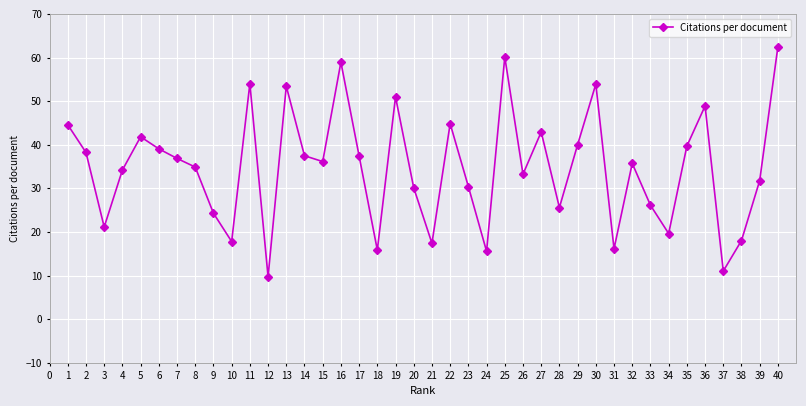

What is the average value?

34.8